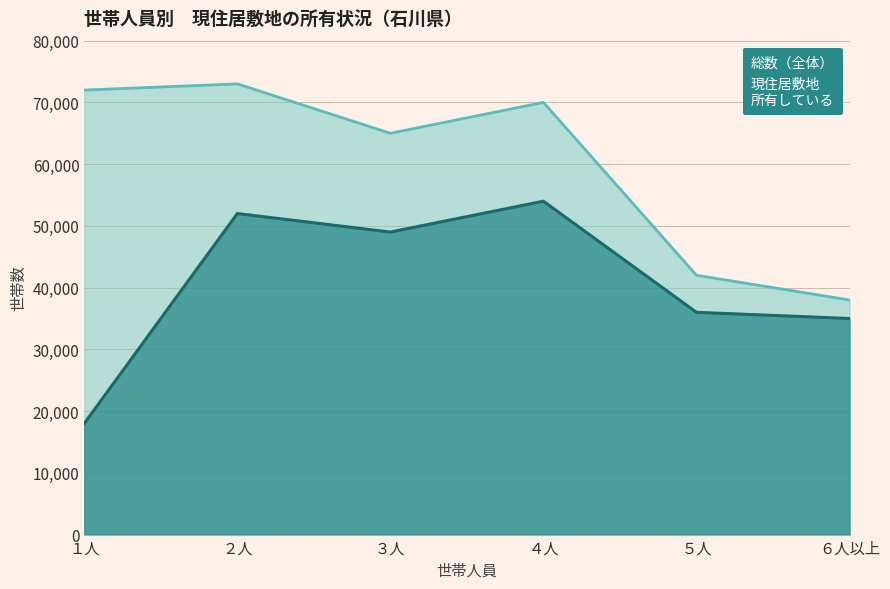

The 所有している series shows 59022 at ５人. True or false?

False